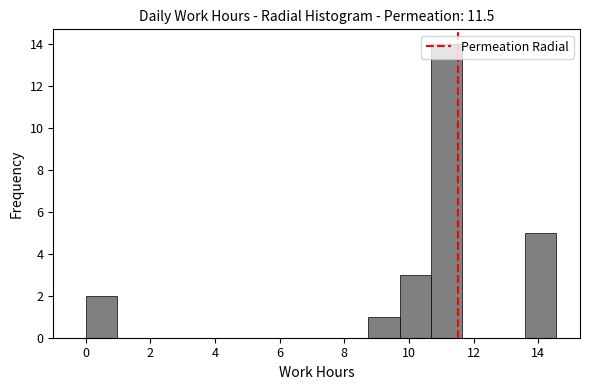

Reading left to right, list every bar in this chart as the range it spans on the x-axis followed by its height. Neither the bar edges nor the heights are printed on the chart, so give them approximately, as read against the axes.

0.0 to 1.0: 2
1.0 to 2.0: 0
2.0 to 3.0: 0
3.0 to 3.8: 0
3.8 to 4.8: 0
4.8 to 5.8: 0
5.8 to 6.8: 0
6.8 to 7.8: 0
7.8 to 8.8: 0
8.8 to 9.8: 1
9.8 to 10.6: 3
10.6 to 11.6: 14
11.6 to 12.6: 0
12.6 to 13.6: 0
13.6 to 14.6: 5